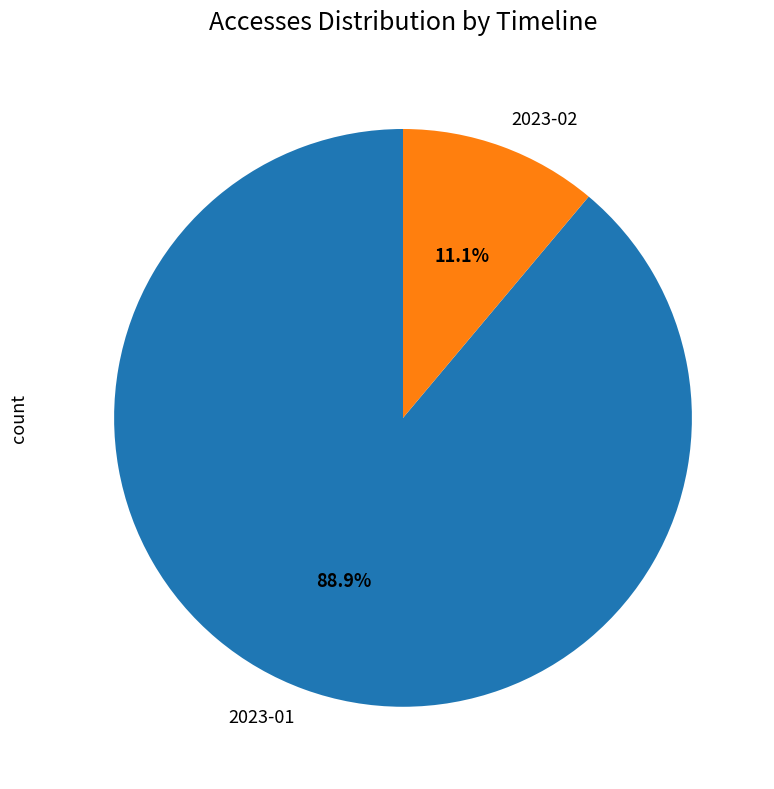

Which has a higher value, 2023-02 or 2023-01?

2023-01